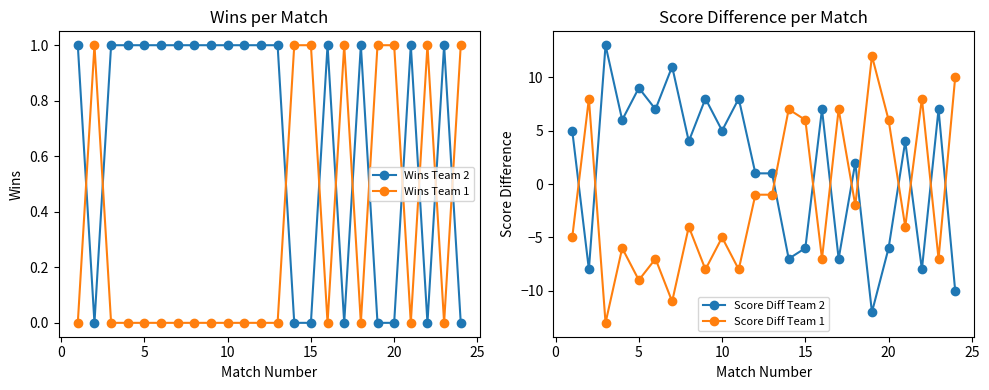

How many lines are shown in the chart?

4